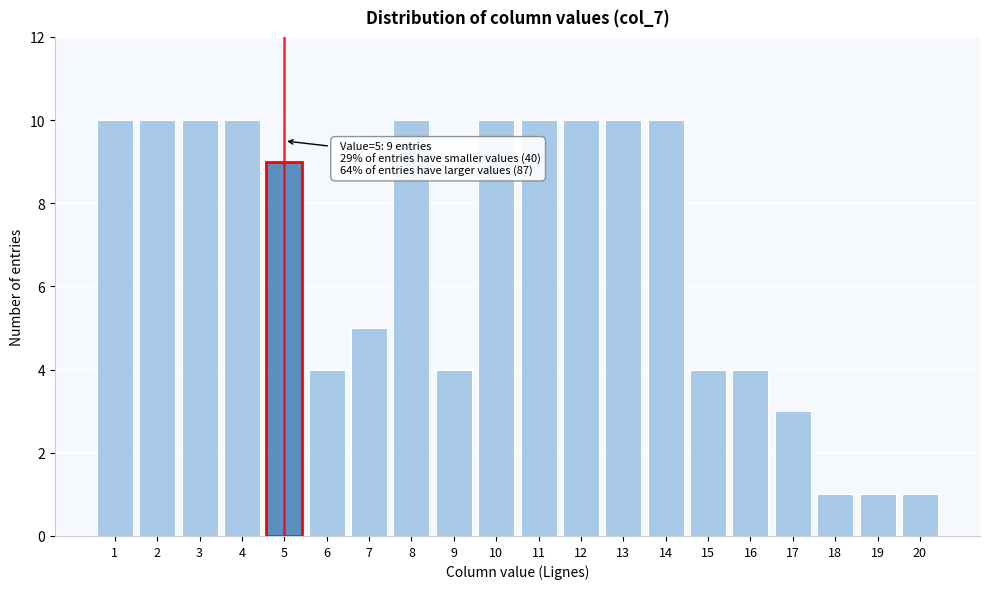

Reading left to right, transcribe all the data shown in this chart.

10	10	10	10	9	4	5	10	4	10	10	10	10	10	4	4	3	1	1	1